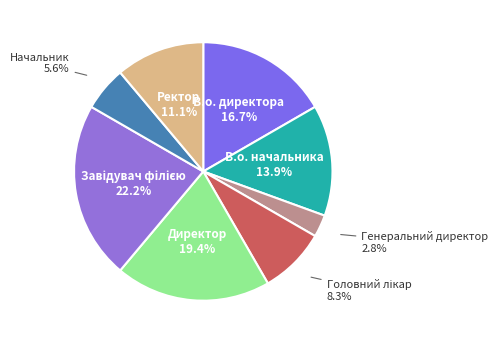

Count the number of slices in the pie.

8